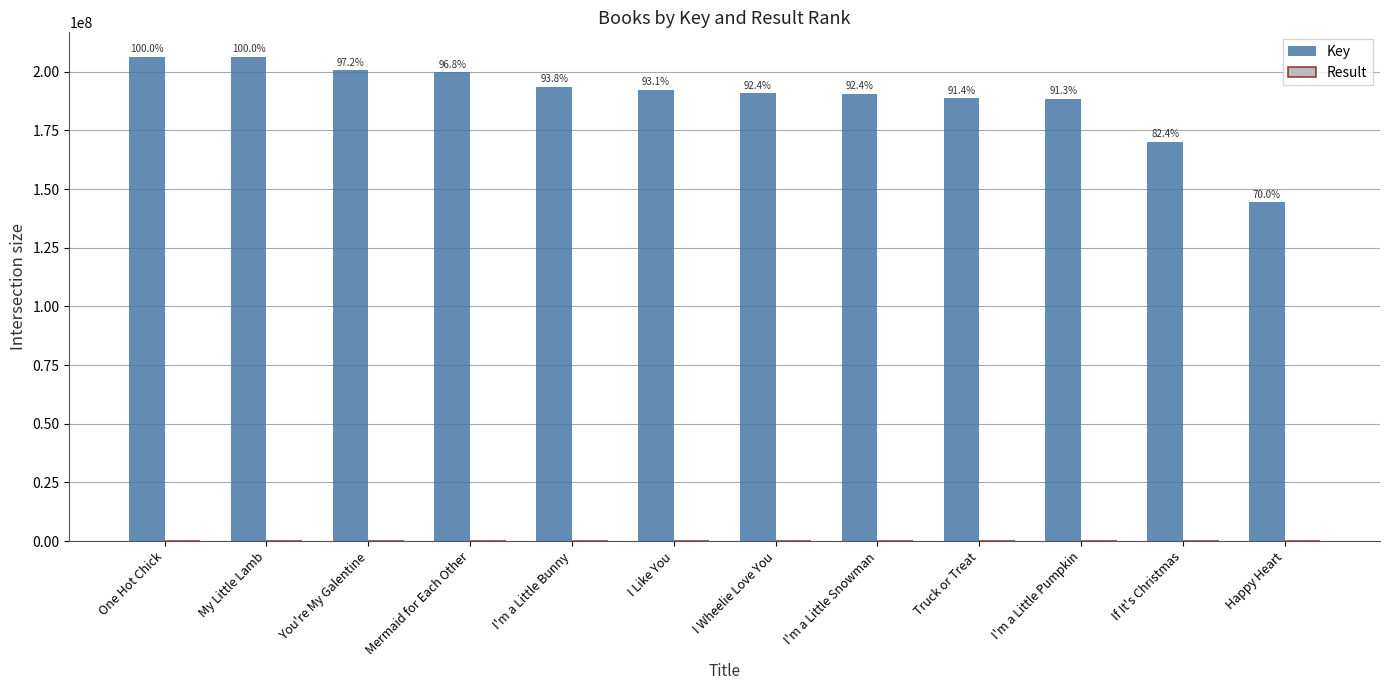

Is the value of Result at I'm a Little Snowman greater than the value of Key at You're My Galentine?

No